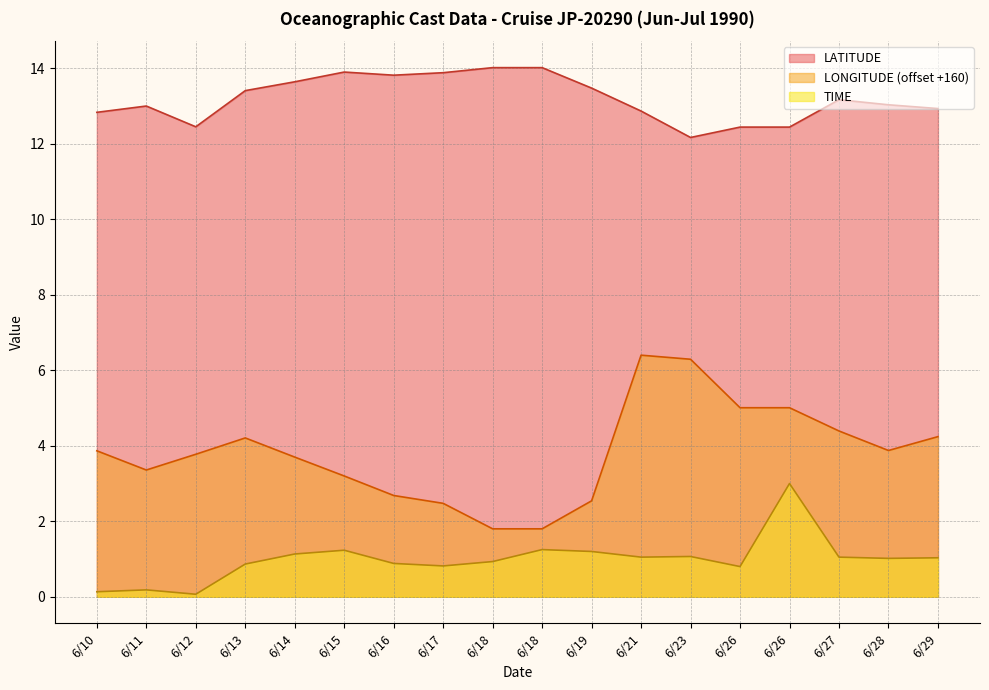

What is the difference between the LATITUDE values at 6/23 and 6/27?

1.0